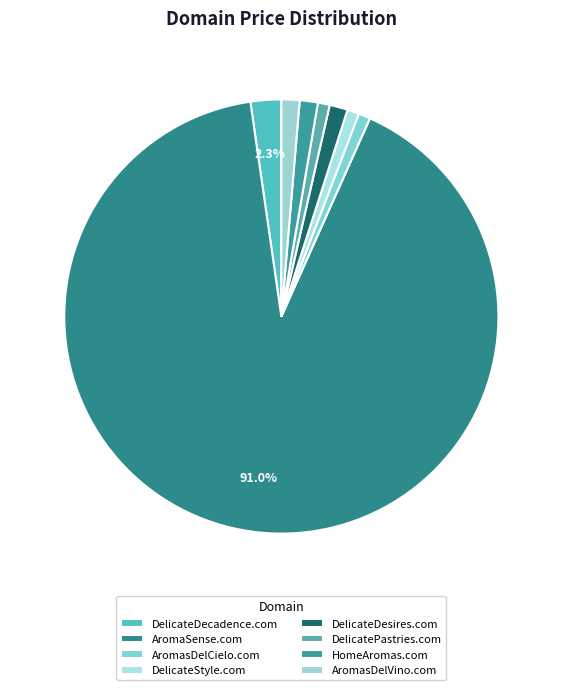

What percentage is NOT represented by DelicateDesires.com?

98.7%